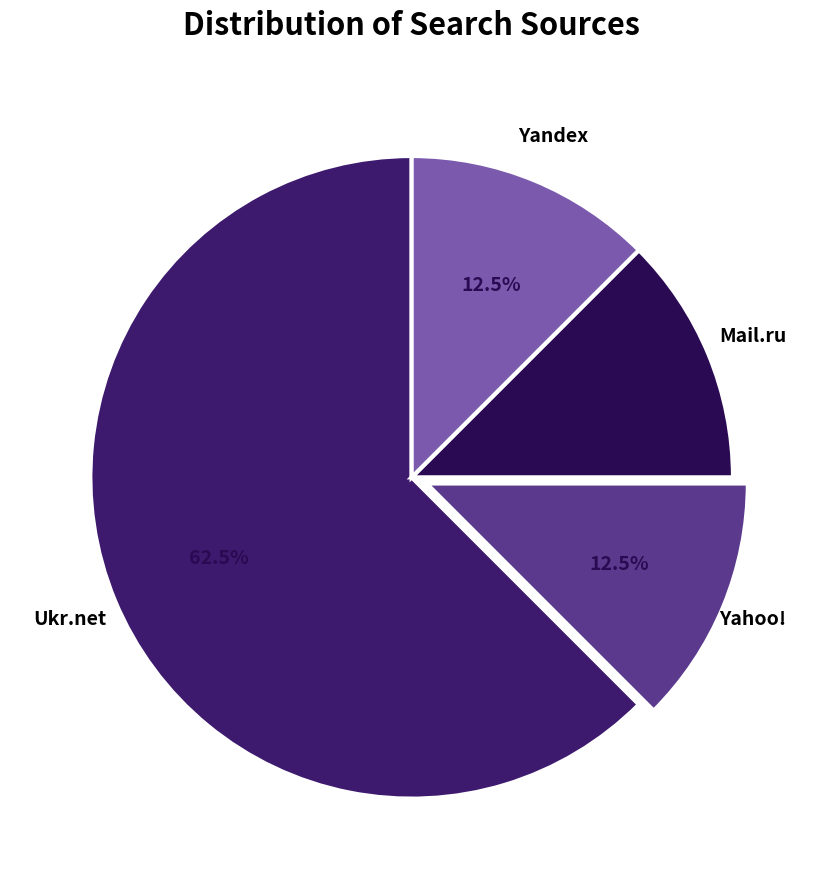

To the nearest percent, what is the average slice percentage?

25%